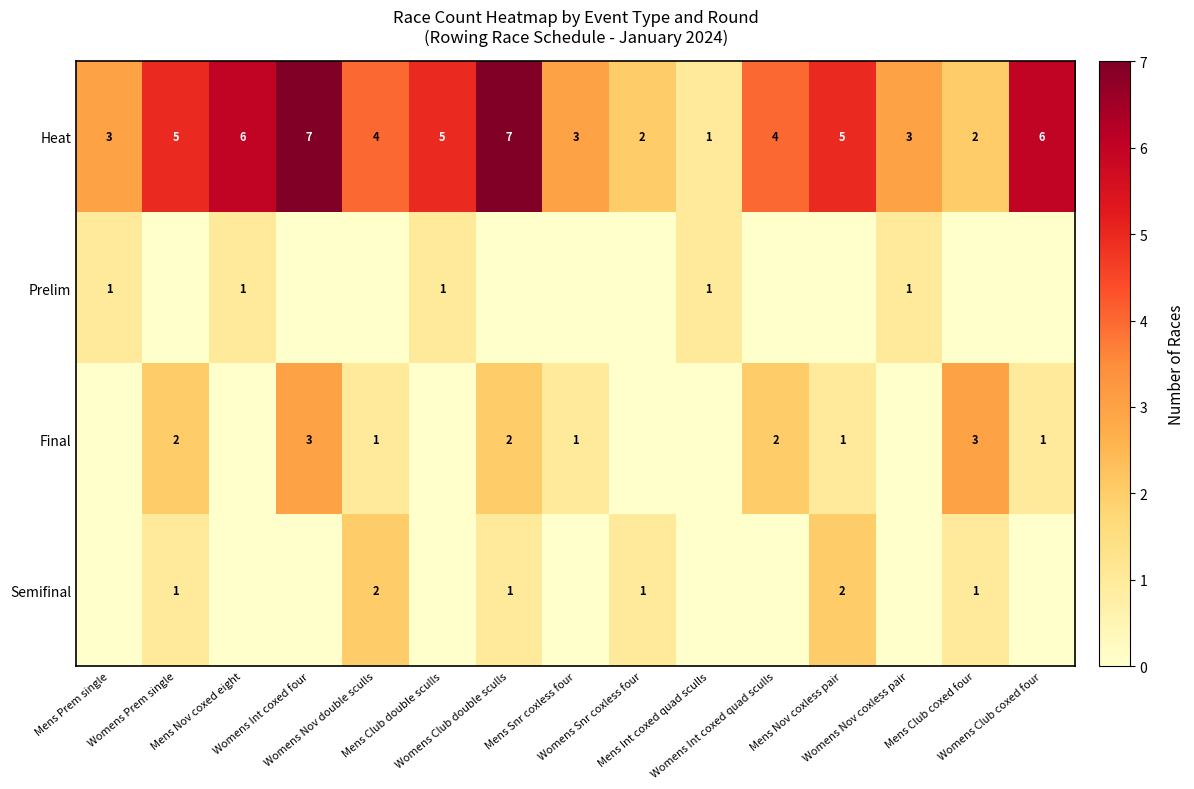

What is the sum of all Heat values?

63